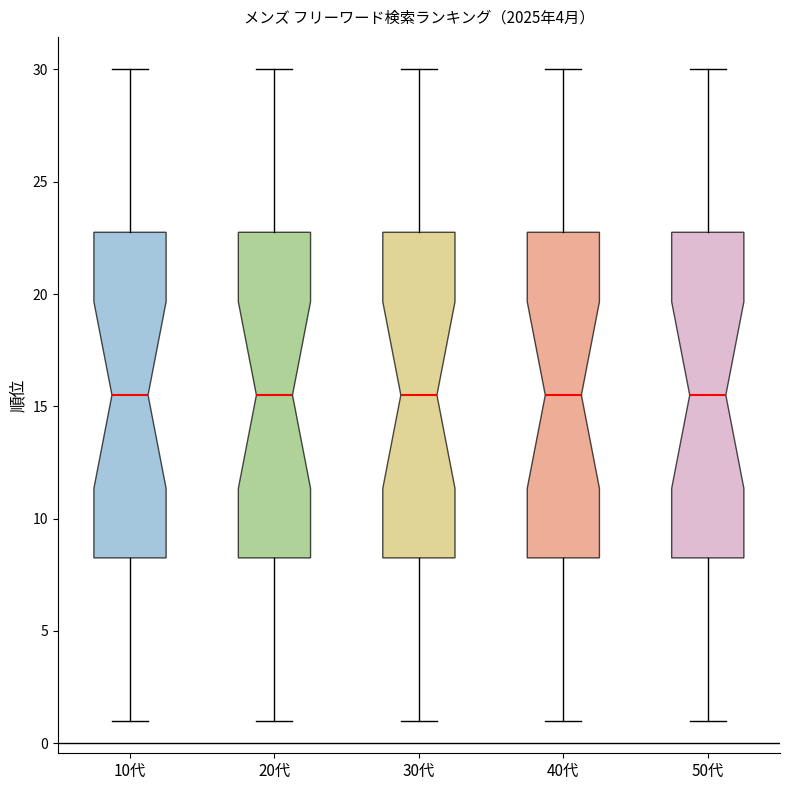

Reading left to right, read every box against the y-axis: the position of its median line, the range the box covers, and the ends of its whiskers. The values are not printed on the chart, so give them approximately, as read against the axis.

10代: median 15.5, box 8.5 to 23.0, whiskers 1.0 to 30.0
20代: median 15.5, box 8.5 to 23.0, whiskers 1.0 to 30.0
30代: median 15.5, box 8.5 to 23.0, whiskers 1.0 to 30.0
40代: median 15.5, box 8.5 to 23.0, whiskers 1.0 to 30.0
50代: median 15.5, box 8.5 to 23.0, whiskers 1.0 to 30.0